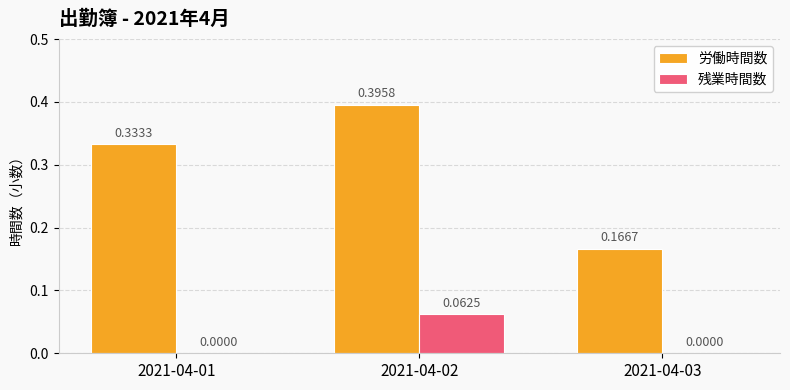

Is the value of 労働時間数 at 2021-04-03 greater than the value of 残業時間数 at 2021-04-01?

Yes